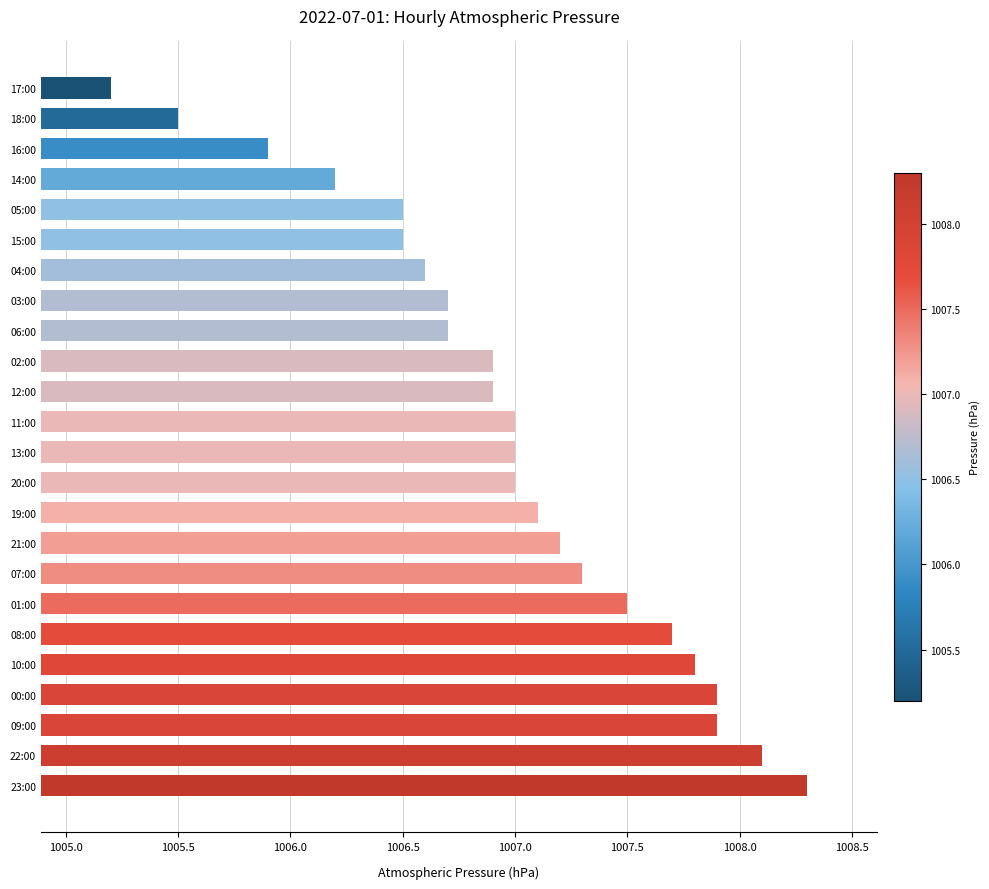

What is the minimum value shown in the chart?

1005.2